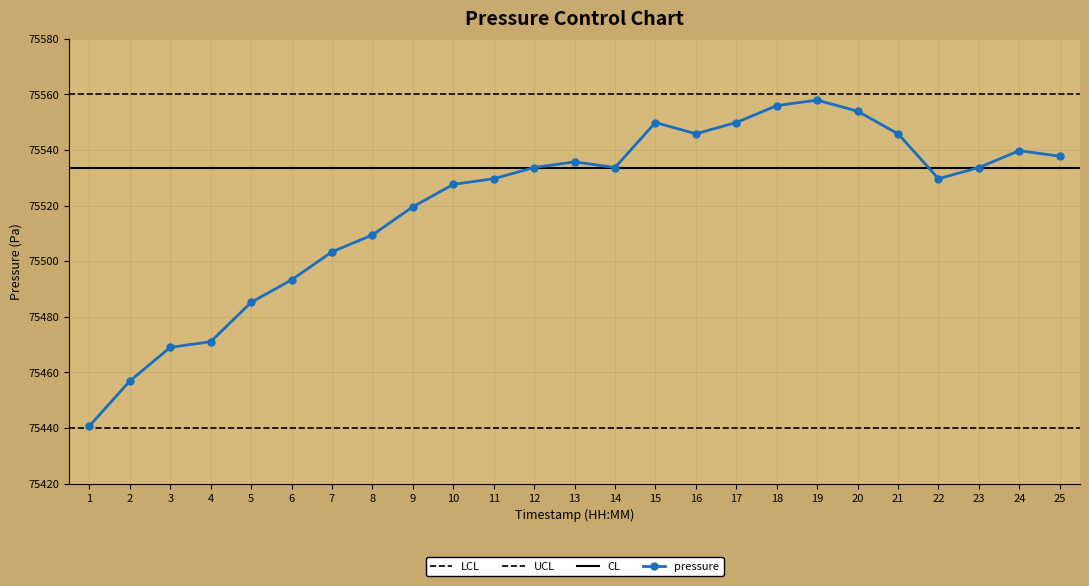

What is the value of the pressure point at the 25th from the left?

75537.7